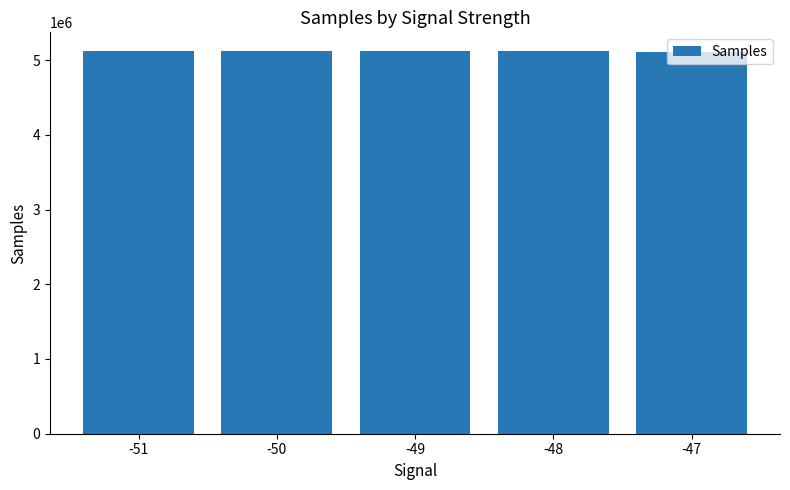

What is the value of the 3rd bar from the left?

5115177.8